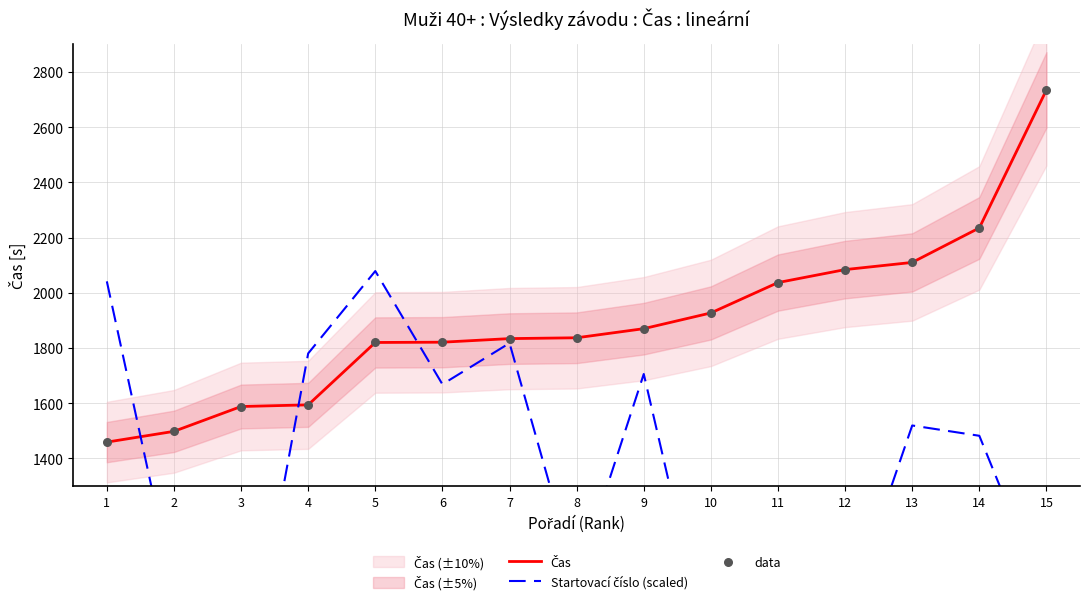

At how many categories does at least one series exceed 577?

15